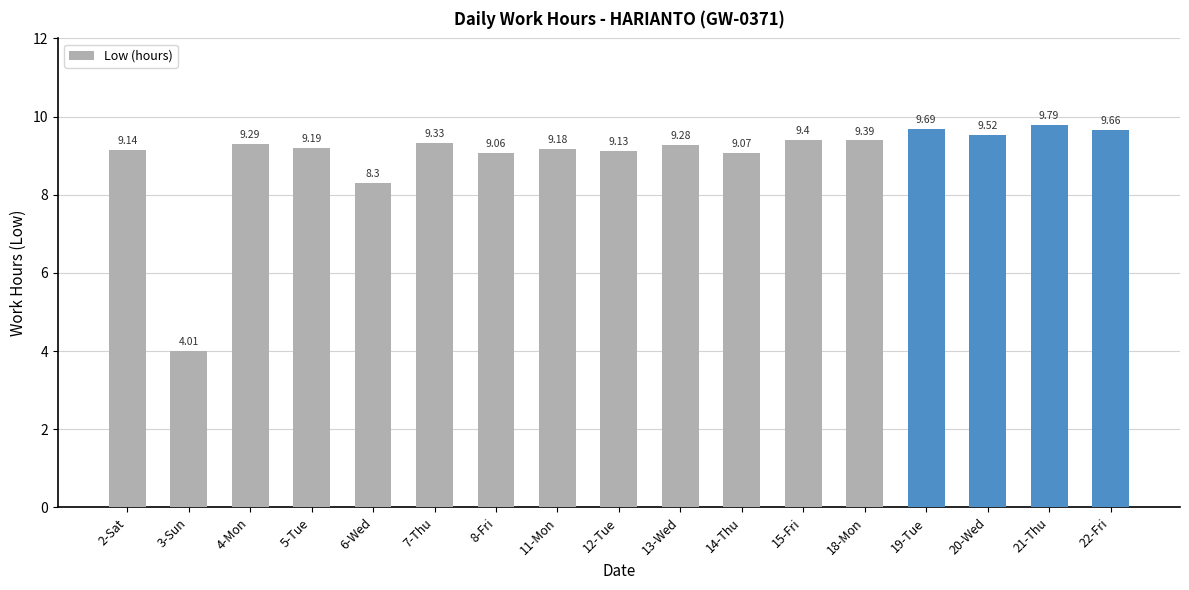

What is the difference between the second highest and second lowest values?

1.4